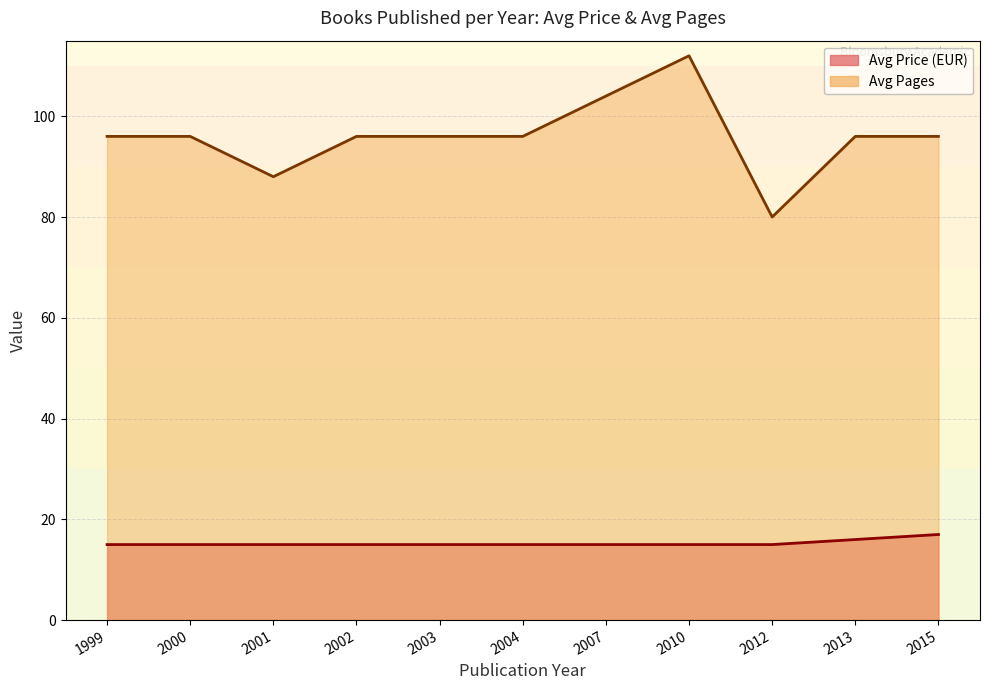

In Avg Pages, how many points are higher than both neighbors (excluding endpoints)?

1